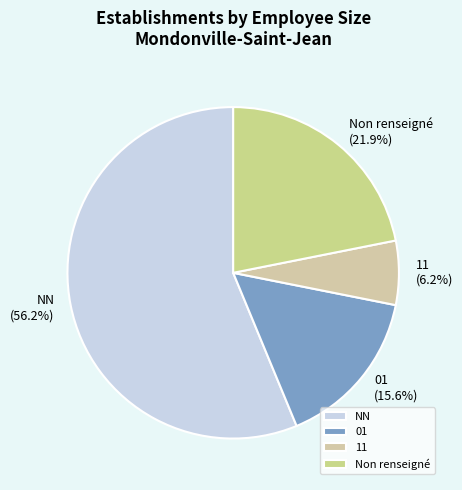

Count the number of slices in the pie.

4